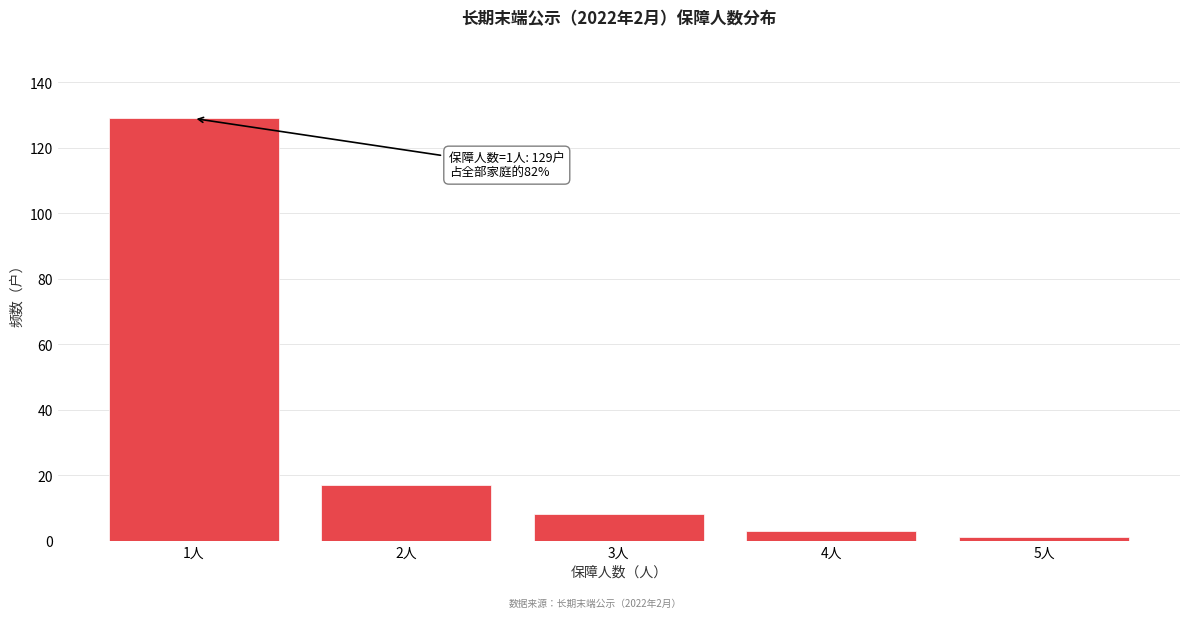

Reading right to left, transcribe all the data shown in this chart.

5人=1	4人=3	3人=8	2人=17	1人=129